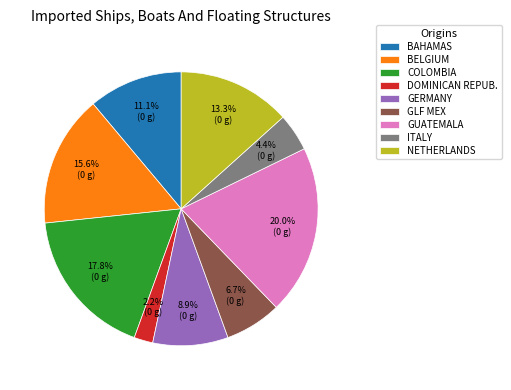

Combined, do NETHERLANDS and COLOMBIA account for over 50%?

No